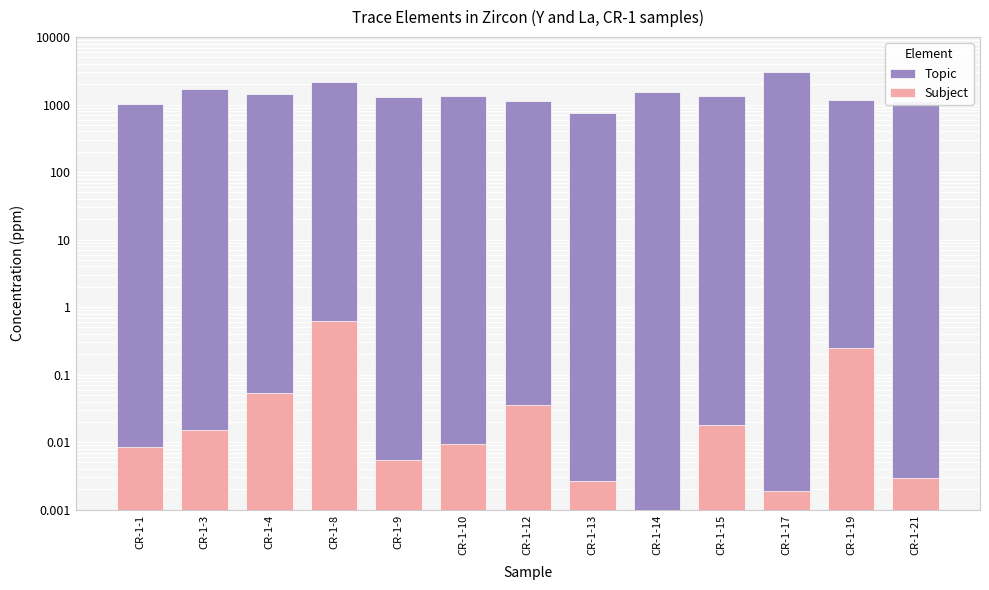

What is the average value of the Subject series?

0.1